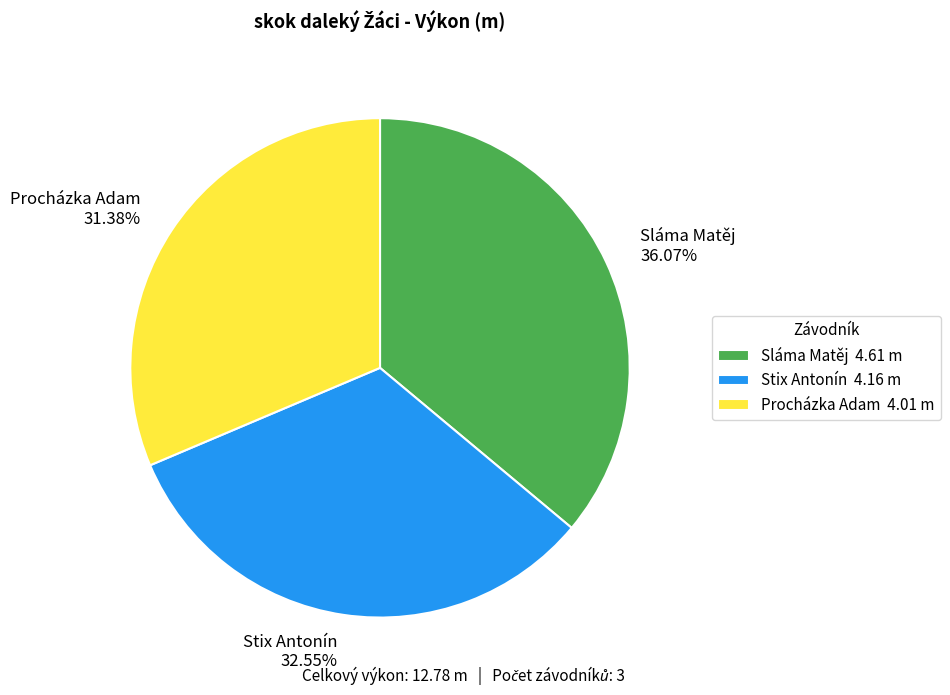

To the nearest percent, what percentage of the pie is Sláma Matěj?

36%